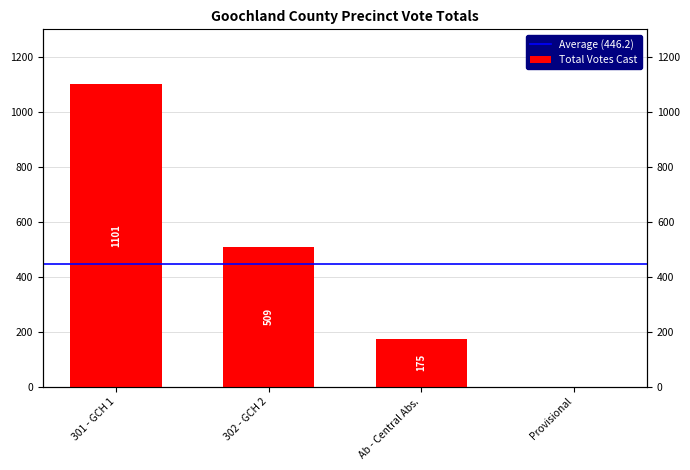

Rank the categories by value from highest to lowest.

301 - GCH 1, 302 - GCH 2, Ab - Central Abs., Provisional